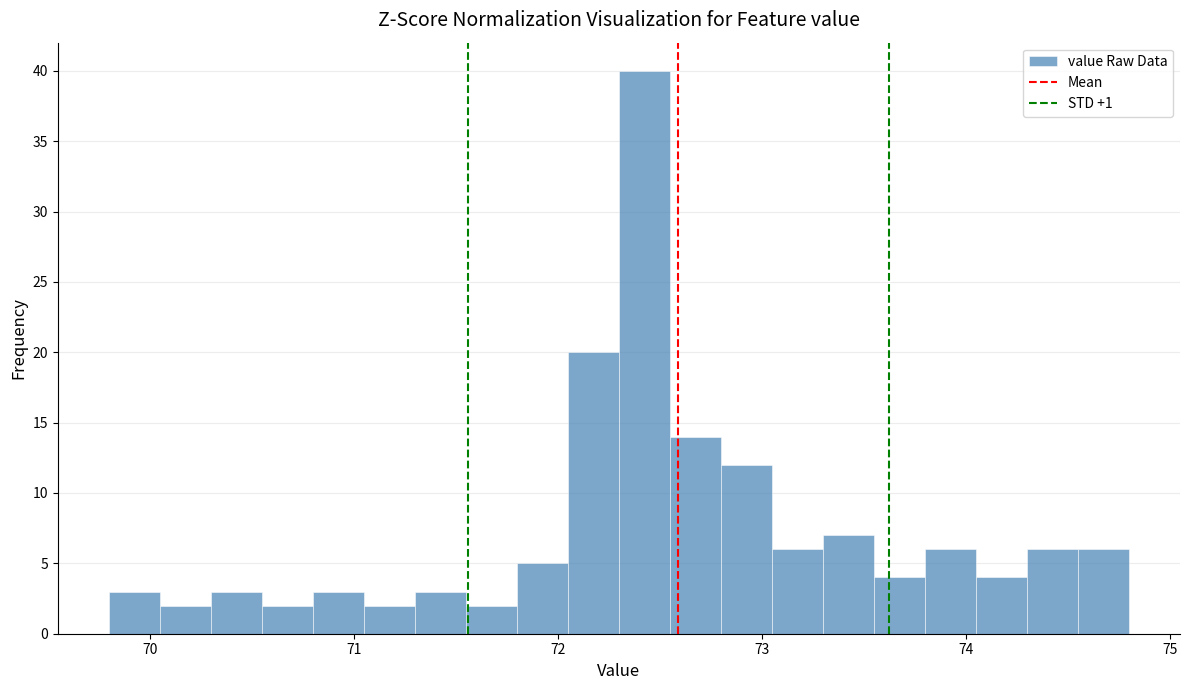

Read against the x-axis, roughly where is the centre of the tallest bar?

72.4